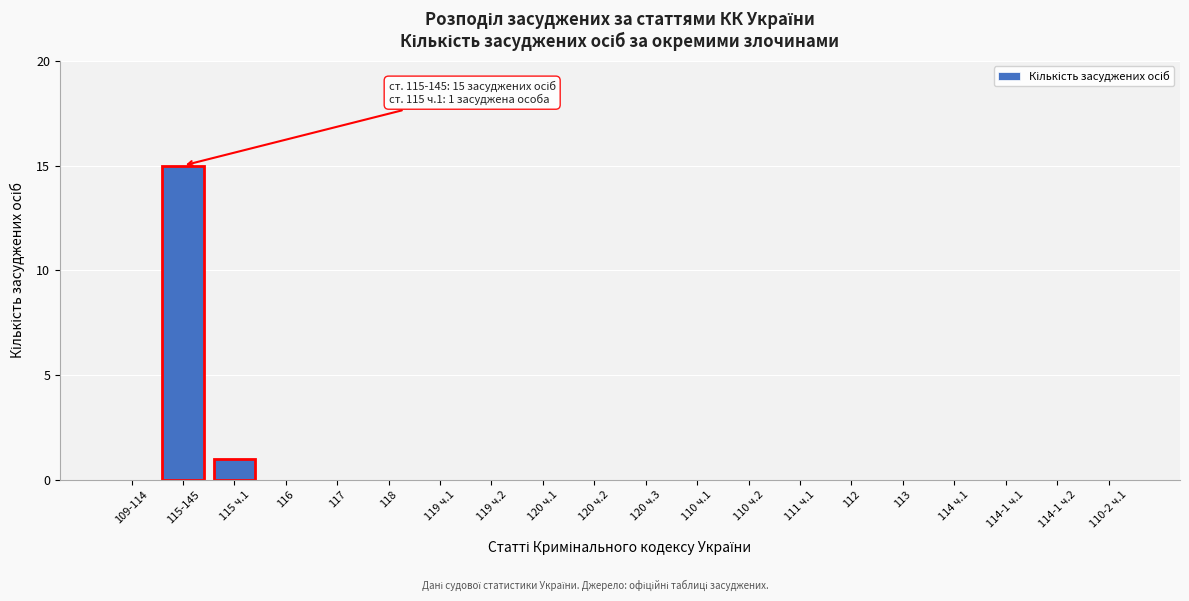

Reading right to left, list all the values displayed in this chart.

110-2 ч.1=0	114-1 ч.2=0	114-1 ч.1=0	114 ч.1=0	113=0	112=0	111 ч.1=0	110 ч.2=0	110 ч.1=0	120 ч.3=0	120 ч.2=0	120 ч.1=0	119 ч.2=0	119 ч.1=0	118=0	117=0	116=0	115 ч.1=1	115-145=15	109-114=0